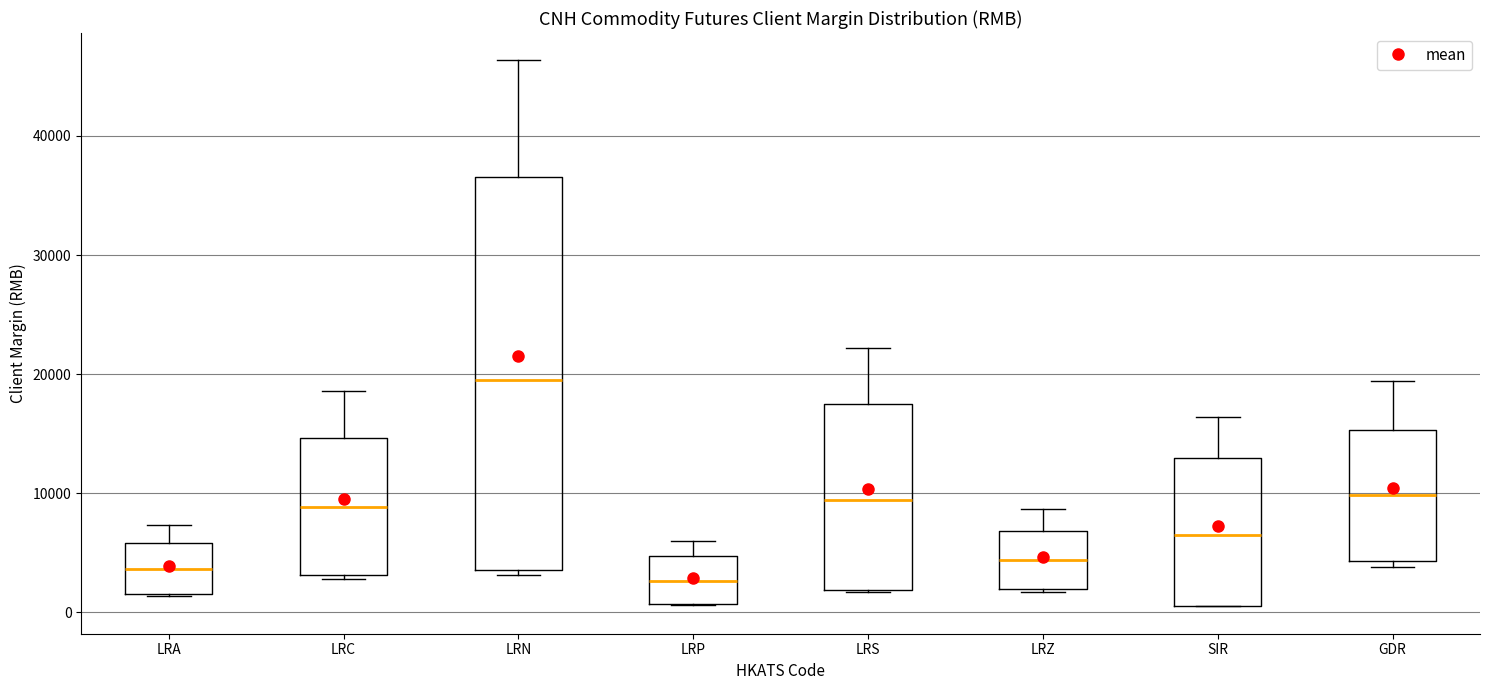

Reading left to right, transcribe this box plot: for each box, give where its median line is, the range the box spans, and where its two whiskers end, as read against the y-axis. The values are not printed on the chart, so give them approximately, as read against the axis.

LRA: median 4000, box 2000 to 6000, whiskers 1000 to 7000
LRC: median 9000, box 3000 to 15000, whiskers 3000 (just below the box's lower edge) to 19000
LRN: median 20000, box 4000 to 37000, whiskers 3000 to 46000
LRP: median 3000, box 1000 to 5000, whiskers 1000 to 6000
LRS: median 9000, box 2000 to 17000, whiskers 2000 to 22000
LRZ: median 4000, box 2000 to 7000, whiskers 2000 to 9000
SIR: median 7000, box 1000 to 13000, whiskers 0 to 16000
GDR: median 10000, box 4000 to 15000, whiskers 4000 (just below the box's lower edge) to 19000